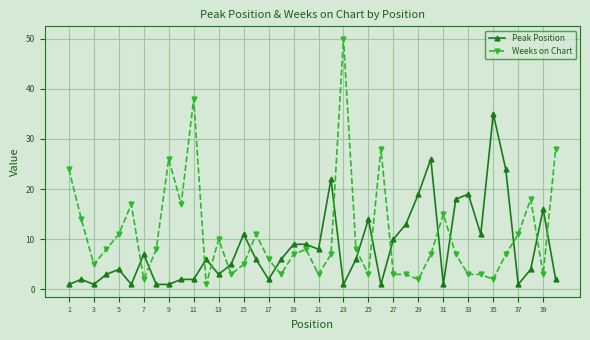

What is the average value of the Peak Position series?

8